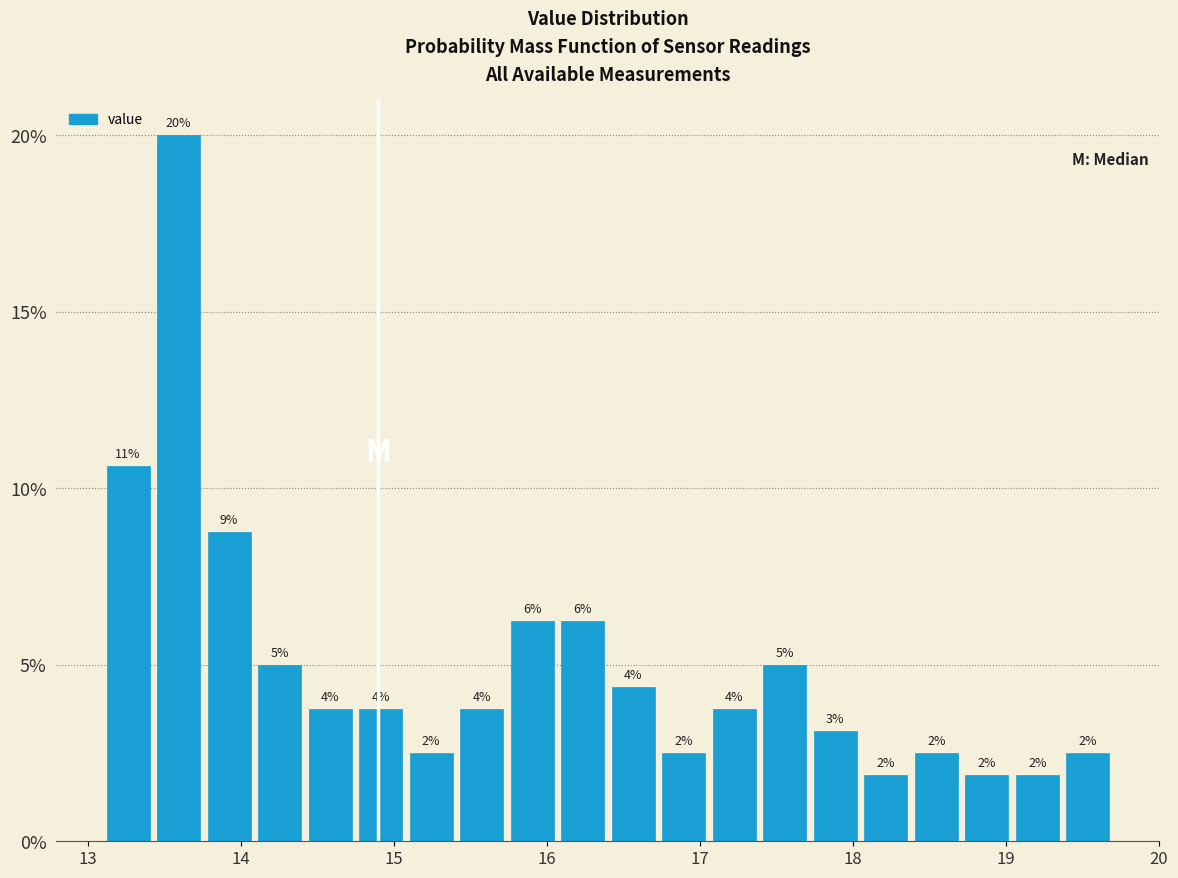

Read against the x-axis, roughly where is the centre of the tallest bar?

13.6